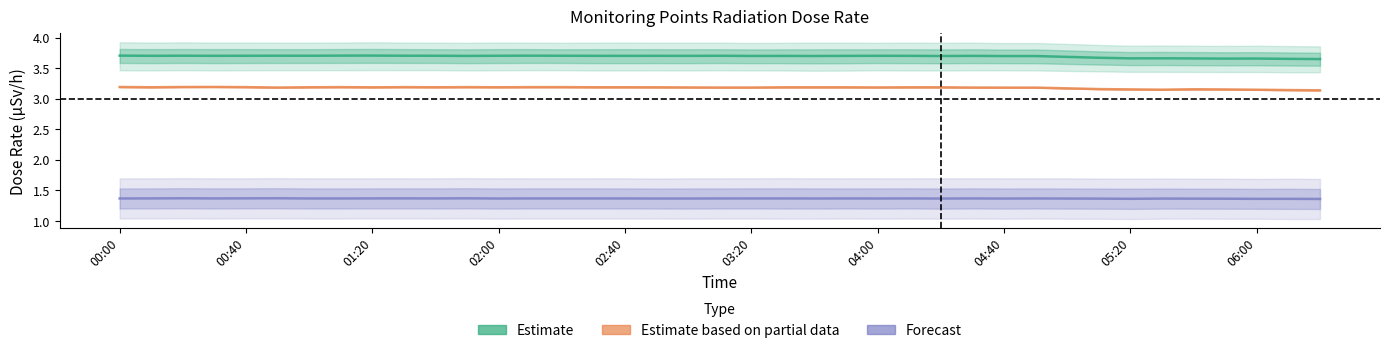

Which has a higher value, 25 or 32?

25